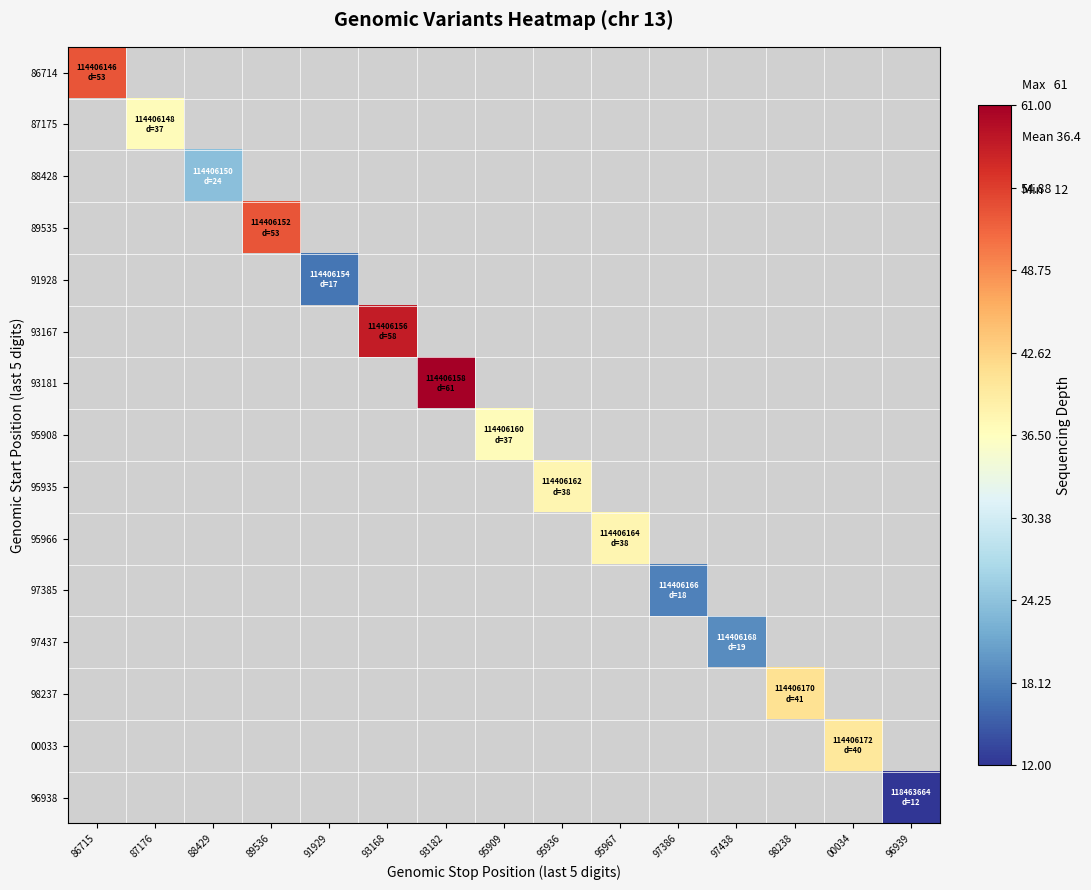

Which category has the lowest value across all series?

96939